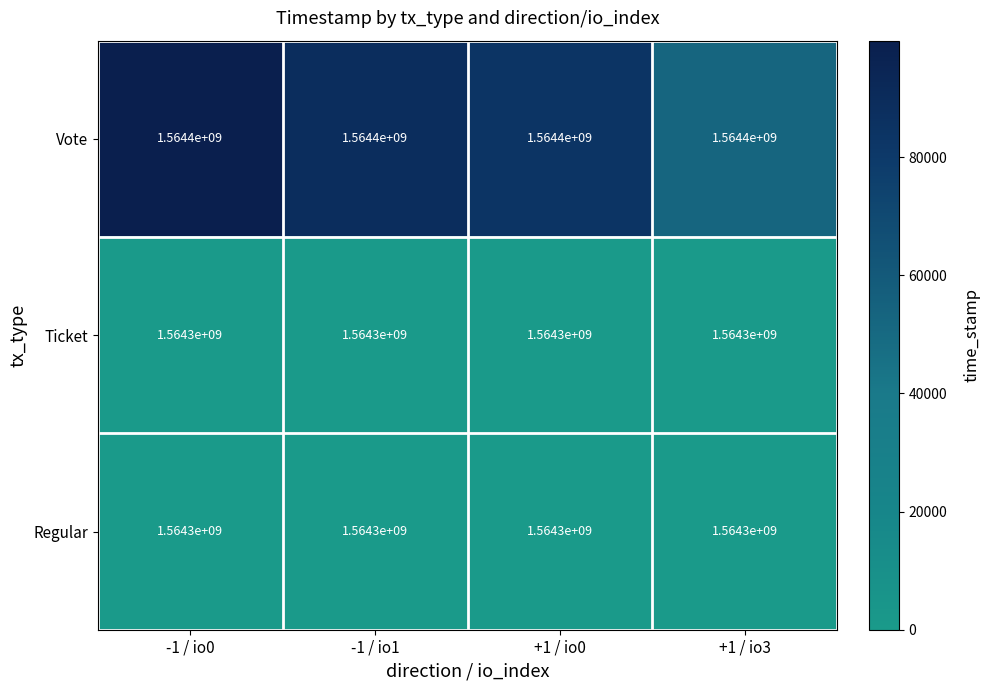

What is the greatest value displayed?

1564400000